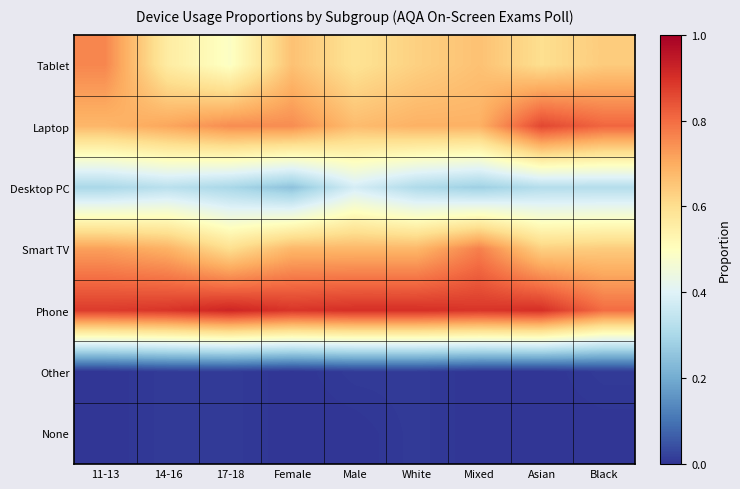

At which category does the chart reach its peak across all series?

17-18